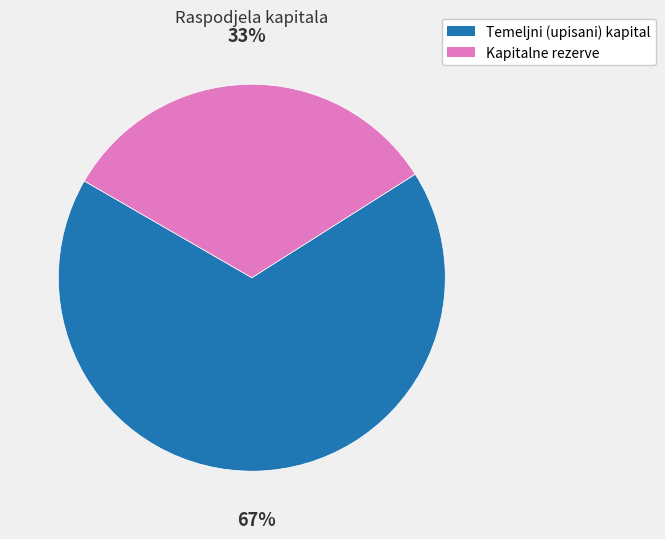

Rank the categories by value from highest to lowest.

Temeljni (upisani) kapital, Kapitalne rezerve